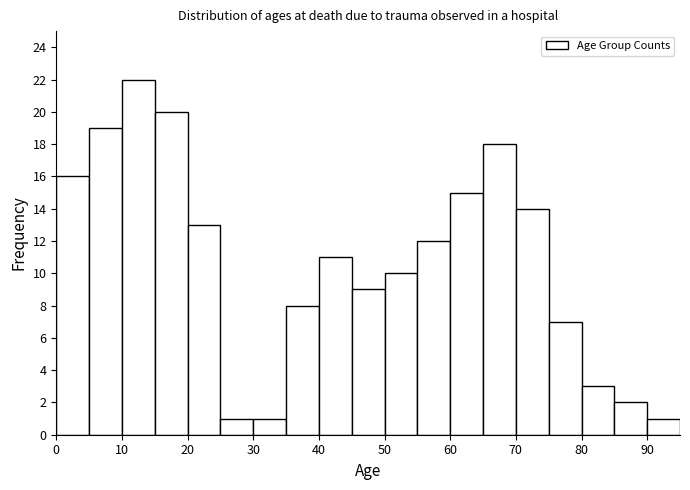

Reading left to right, transcribe this chart: for each bar, give the range it covers on the x-axis and its height. The values are not printed on the chart, so give them approximately, as read against the axis.

0 to 5: 16
5 to 10: 19
10 to 15: 22
15 to 20: 20
20 to 25: 13
25 to 30: 1
30 to 35: 1
35 to 40: 8
40 to 45: 11
45 to 50: 9
50 to 55: 10
55 to 60: 12
60 to 65: 15
65 to 70: 18
70 to 75: 14
75 to 80: 7
80 to 85: 3
85 to 90: 2
90 to 95: 1